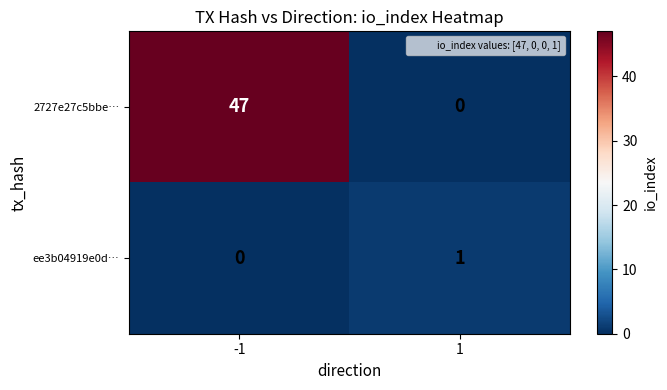

The 2727e27c5bbe… series shows 25 at -1. True or false?

False